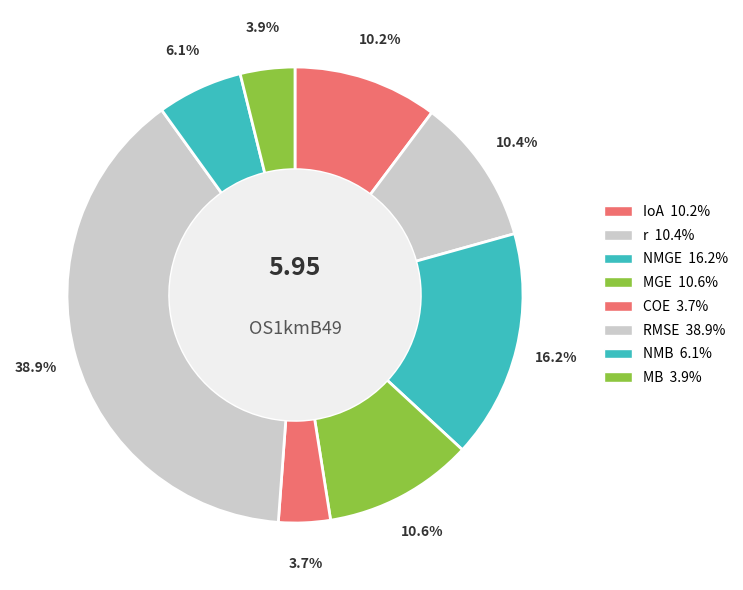

Count the number of slices in the pie.

8